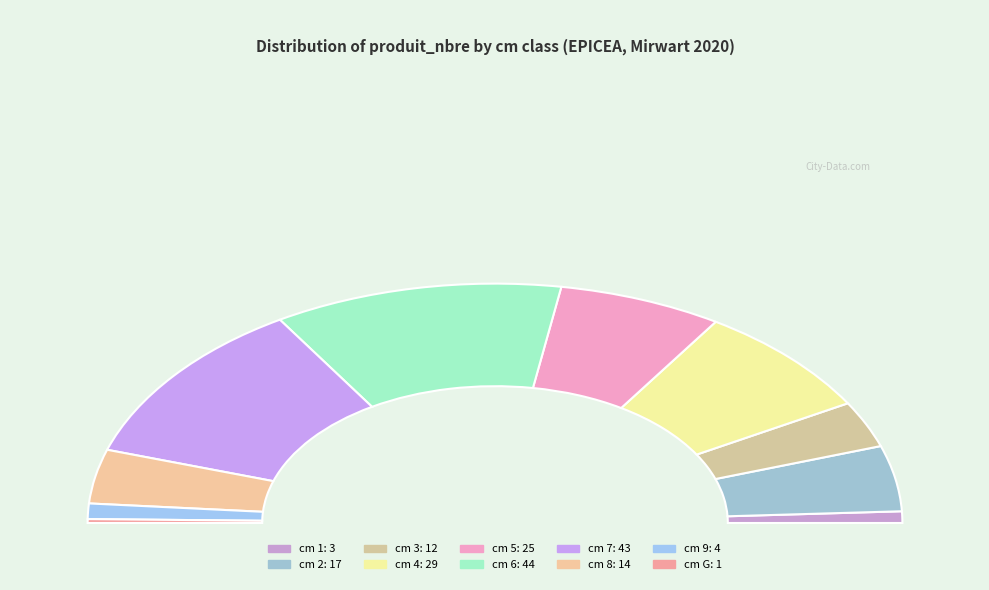

Between 9 and 6, which is larger?

6